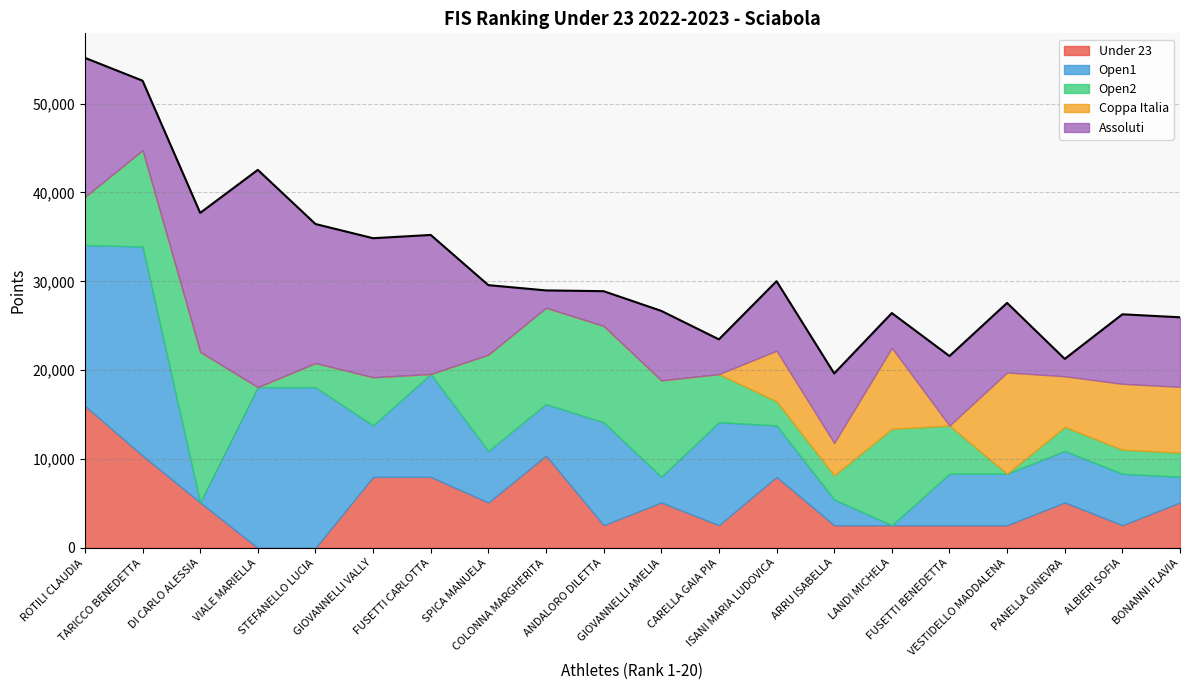

What is the label of the 16th point from the right?

STEFANELLO LUCIA